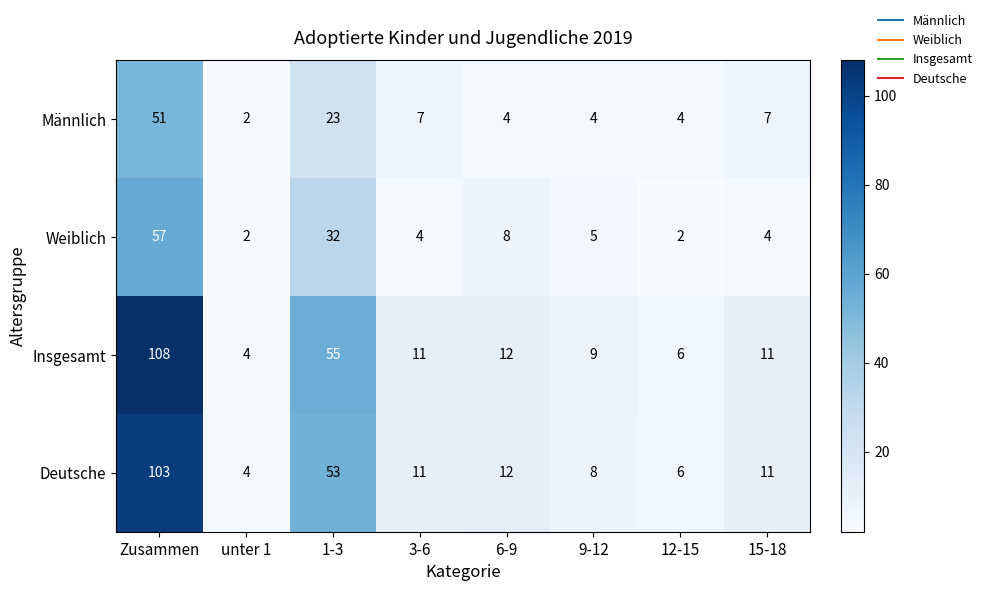

What is the difference between the Weiblich values at 12-15 and Zusammen?

55